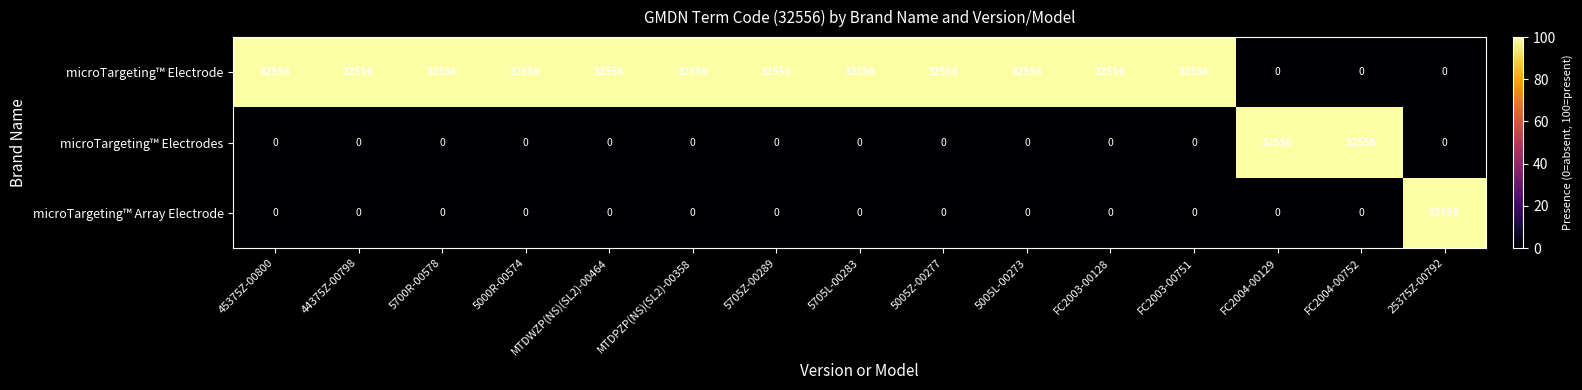

At which label does microTargeting™ Array Electrode reach its peak?

25375Z-00792